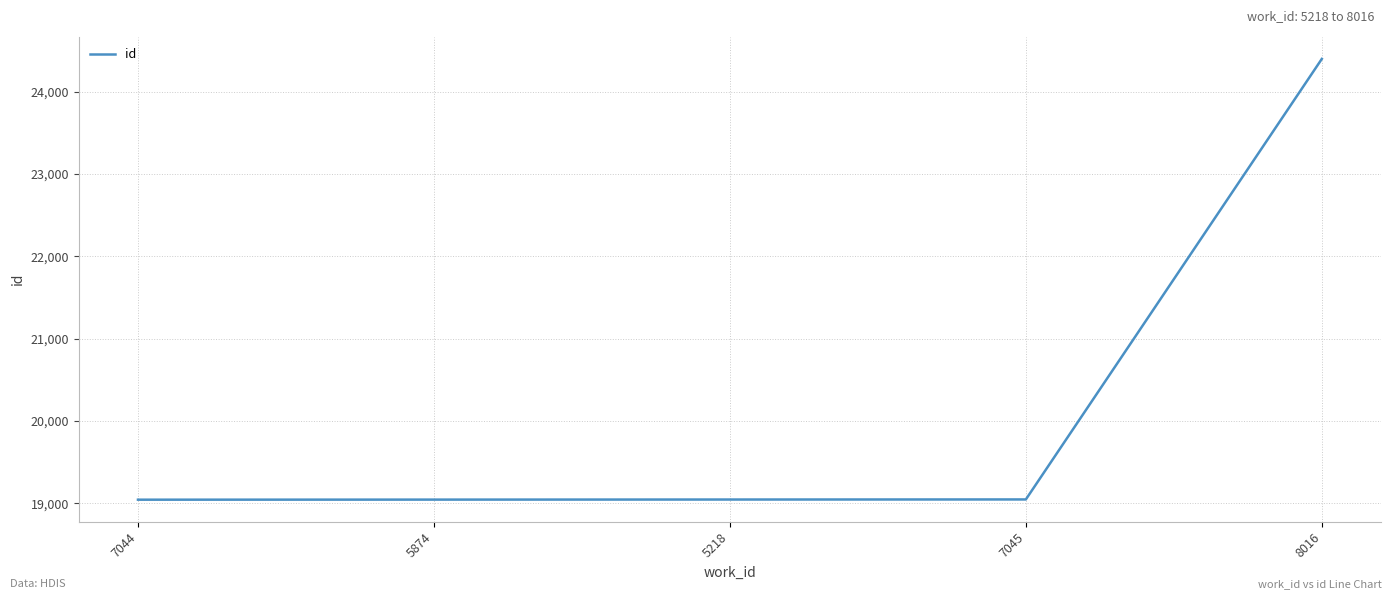

Is it true that the value at 5218 is 19046?

True